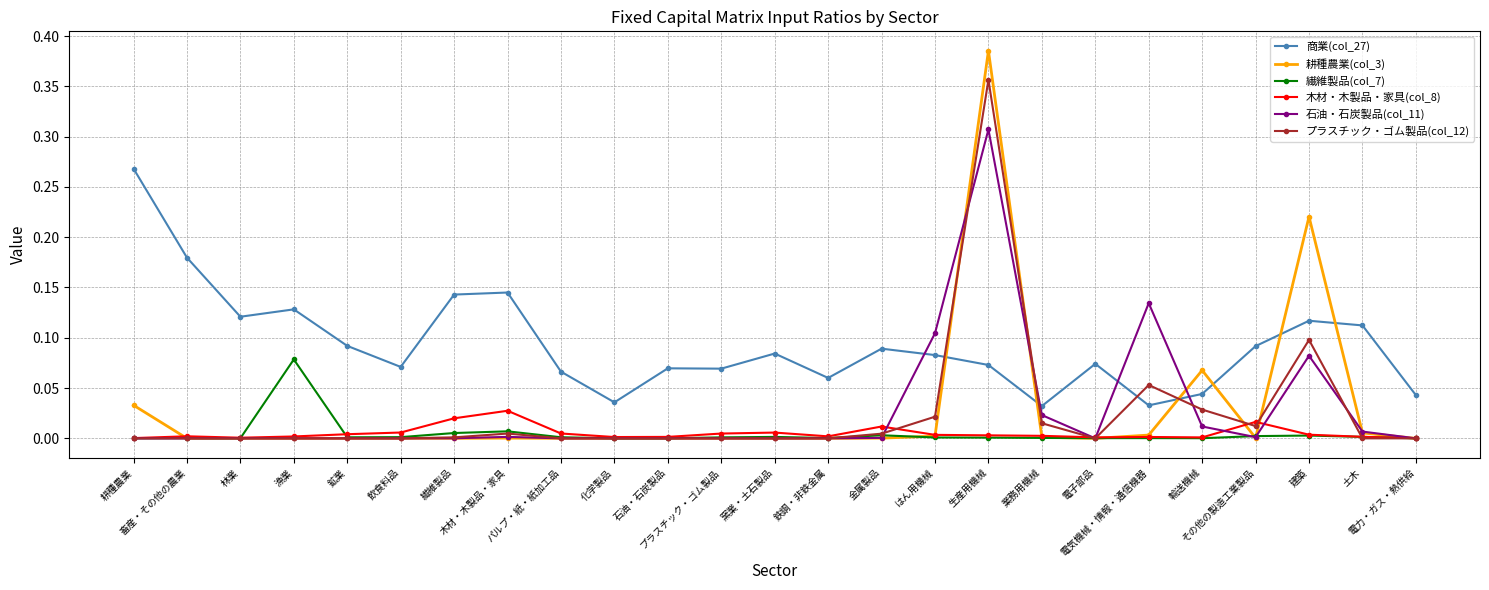

Which series has the largest total across all categories?

商業(col_27)